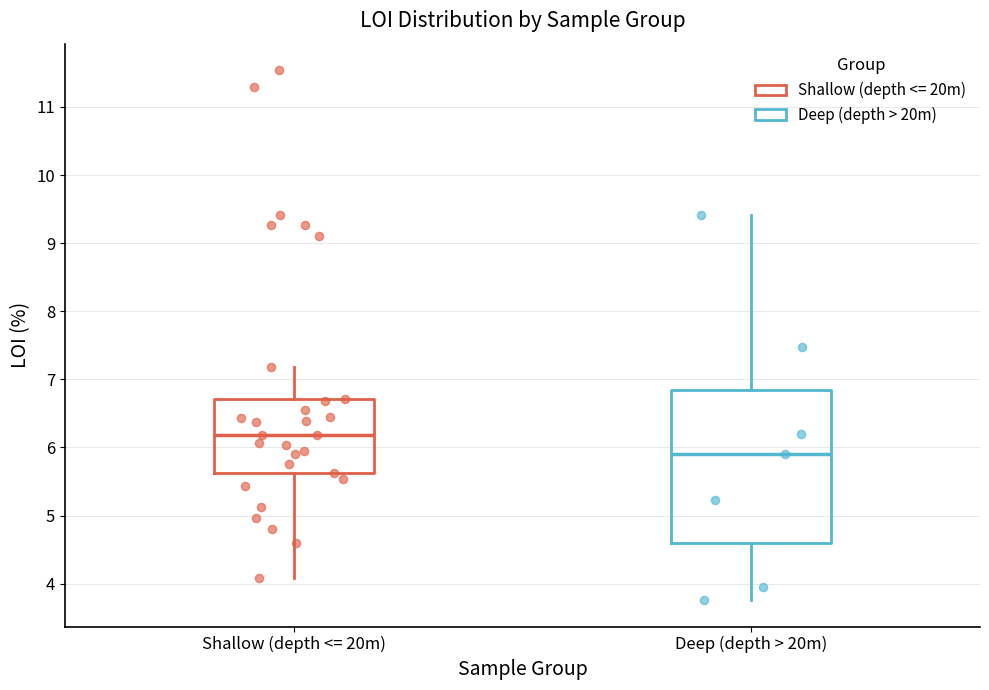

Where is the lower edge of the box for Shallow (depth <= 20m) on the y-axis? The values are not printed on the chart, so give them approximately, as read against the axis.

5.6